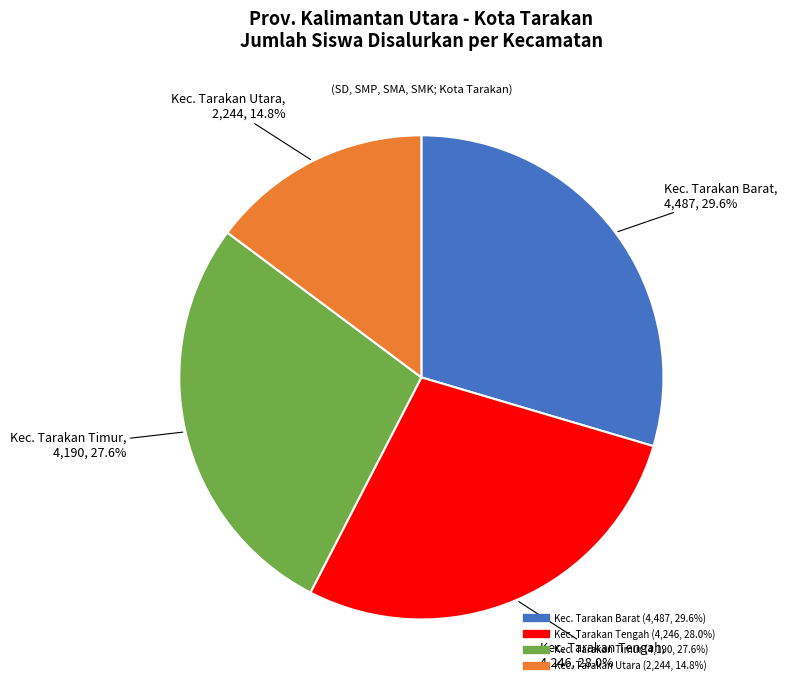

Does any single category account for the majority?

No